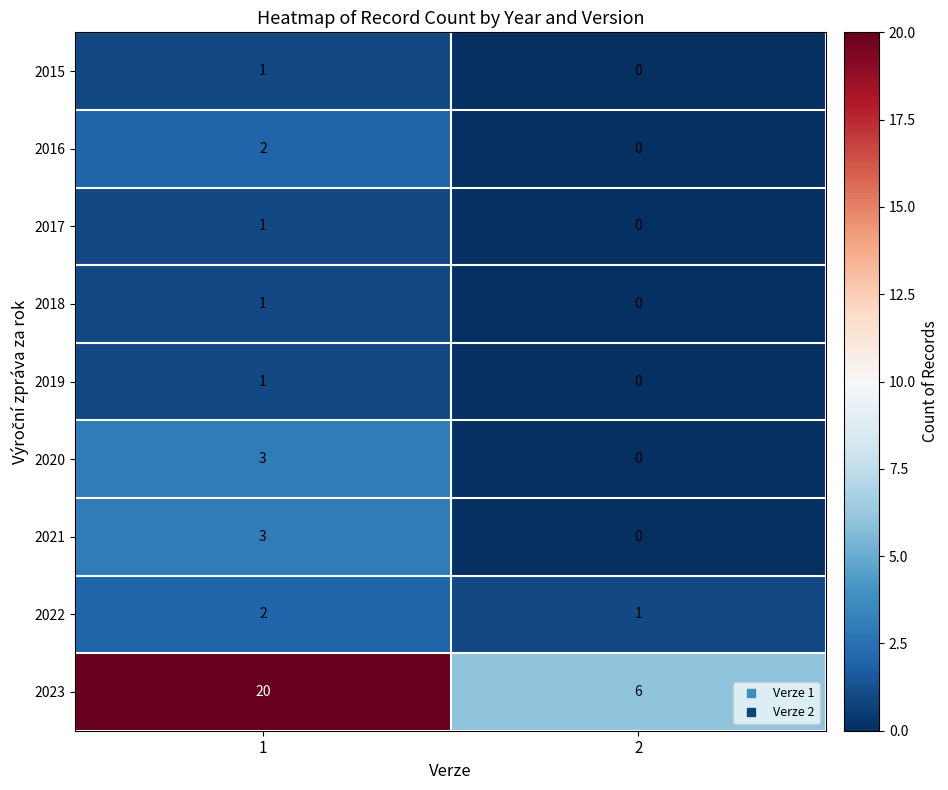

At which category does the chart reach its peak across all series?

1